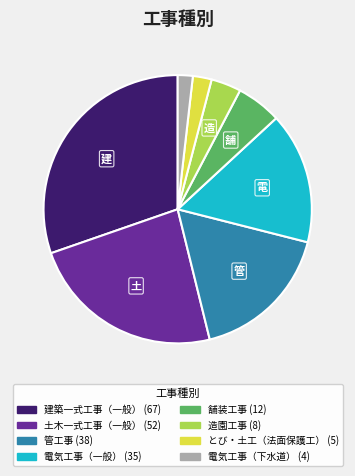

Is there a majority slice in this chart?

No